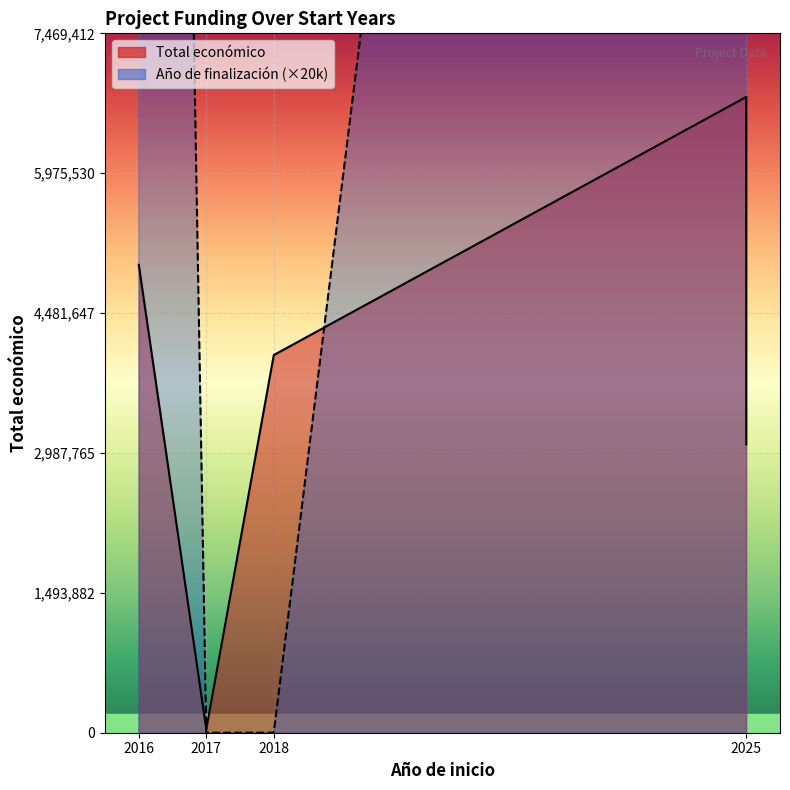

How many intersections are there between Total económico and Año de finalización?

2